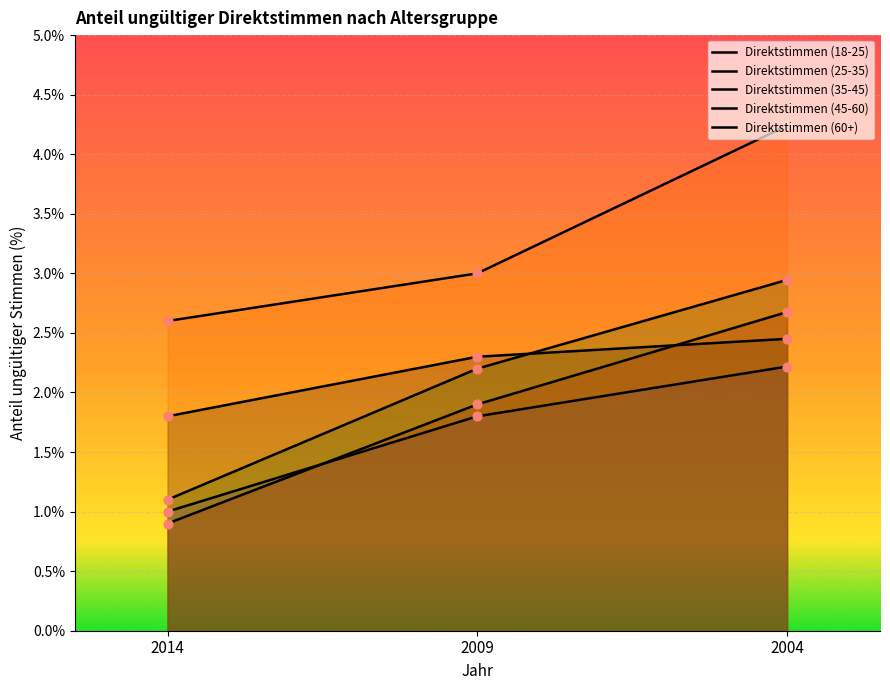

What is the total value across all series at 2004?

14.5